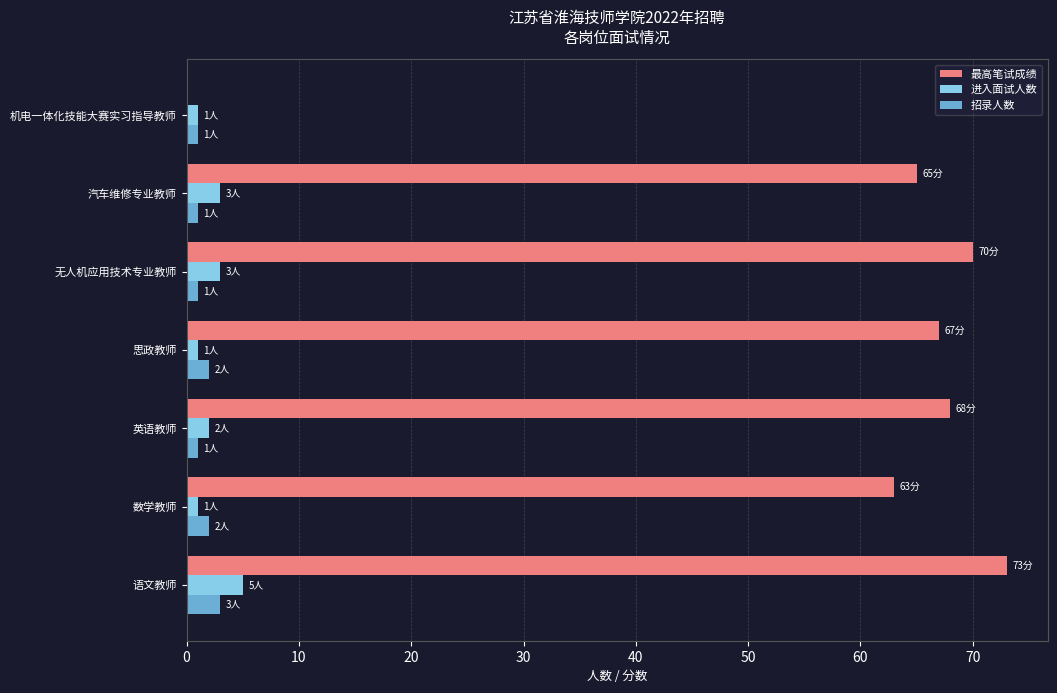

Which series has the widest spread of values?

最高笔试成绩